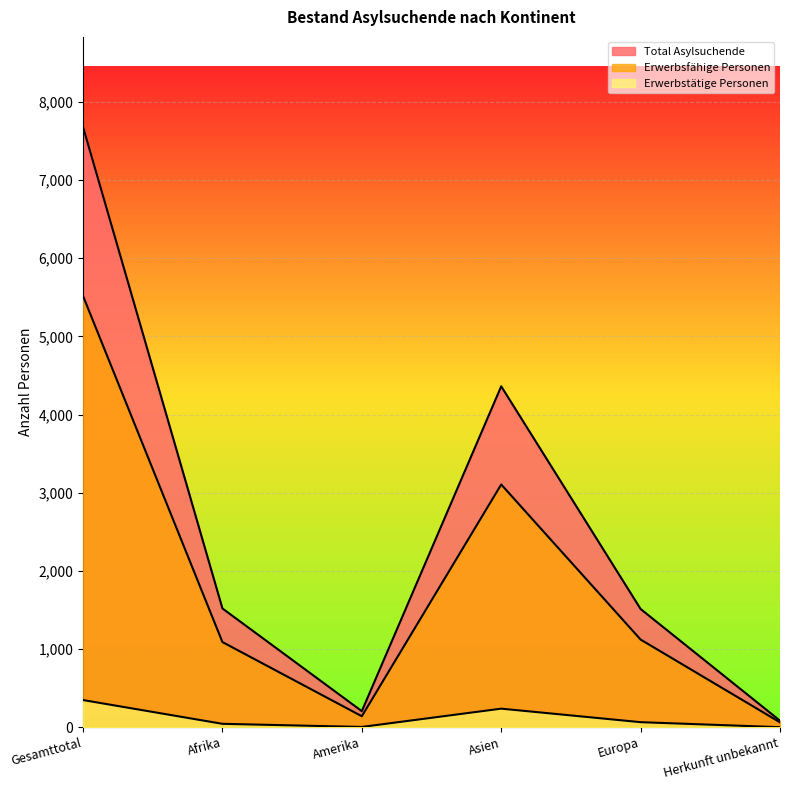

What are all the series names shown in the legend?

Total Asylsuchende, Erwerbsfähige Personen, Erwerbstätige Personen